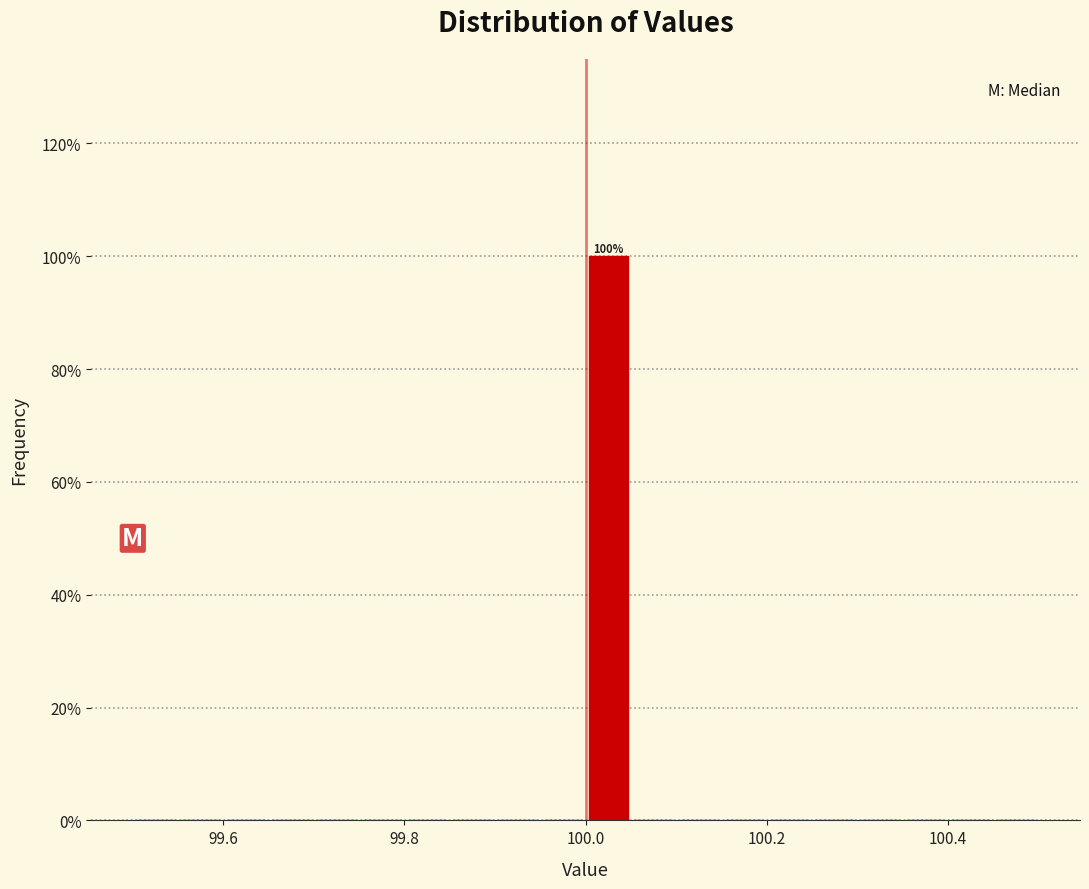

Read against the x-axis, roughly where is the centre of the tallest bar?

100.02